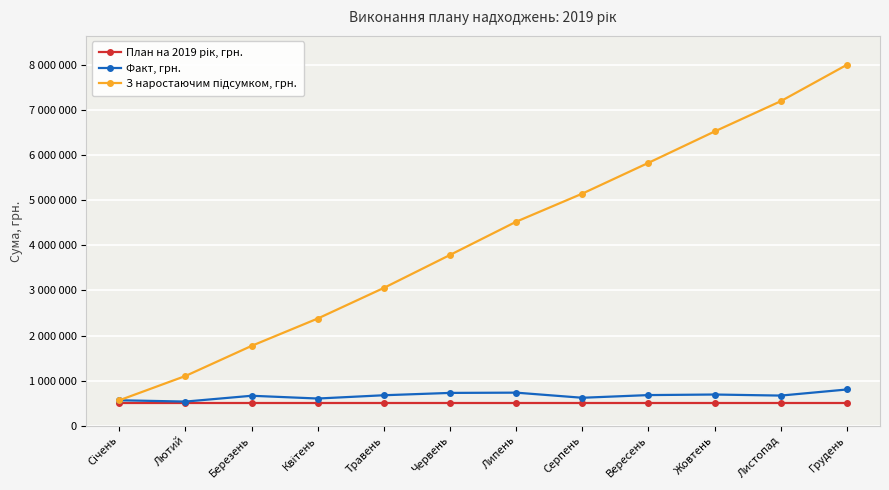

Between Травень and Жовтень, which series saw the biggest shift?

З наростаючим підсумком, грн.